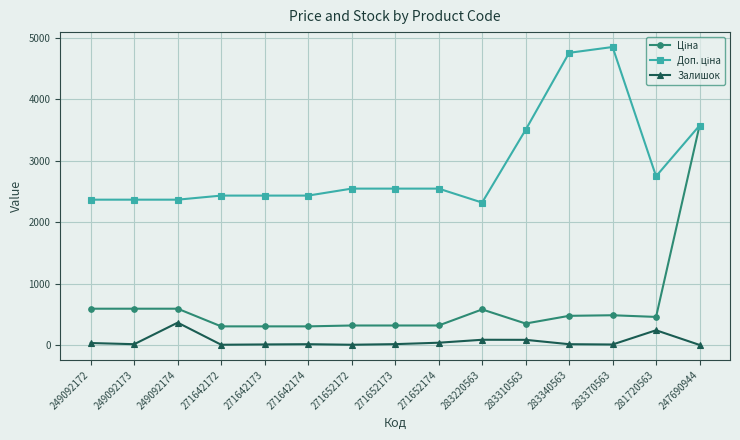

What is the sum of all Залишок values?

936.0